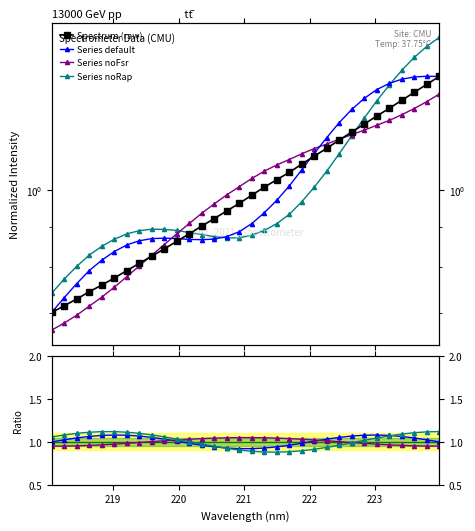

What is the value of the Spectrum (raw) point at the 24th from the left?

1.2